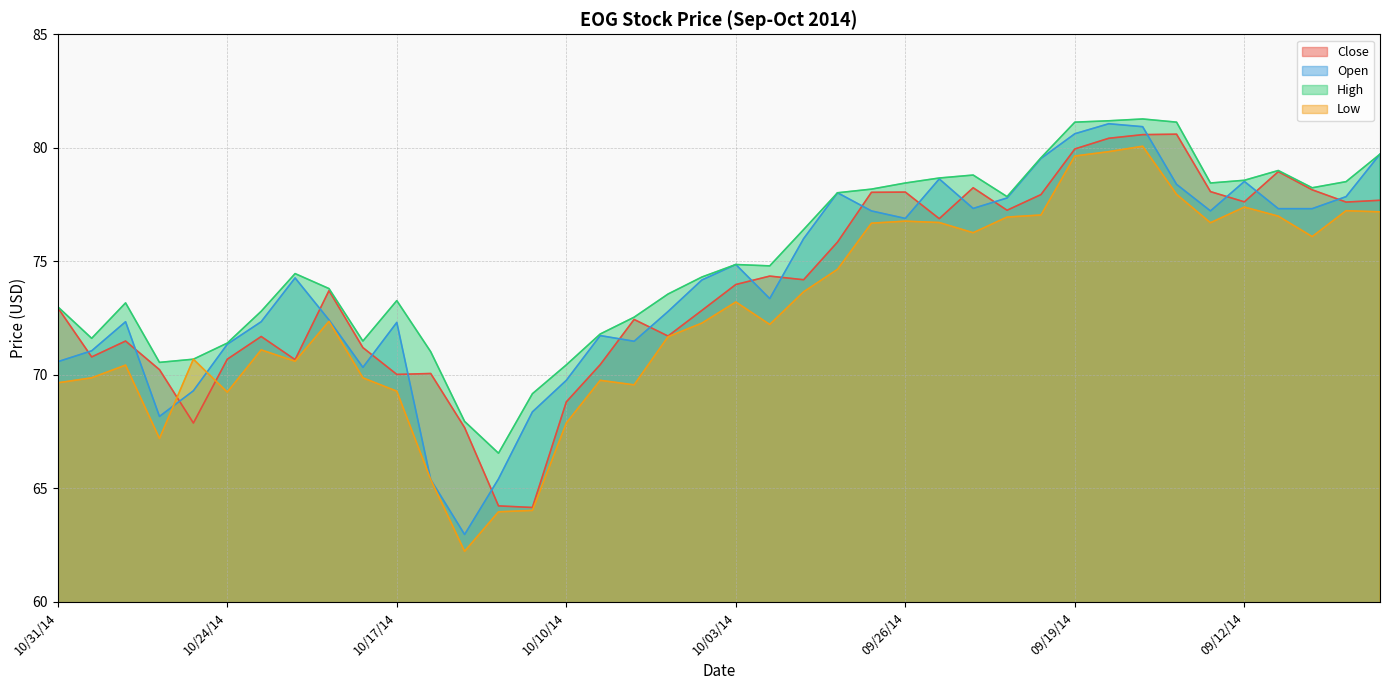

Rank the series by their maximum value, from lowest to highest.

Low, Close, Open, High